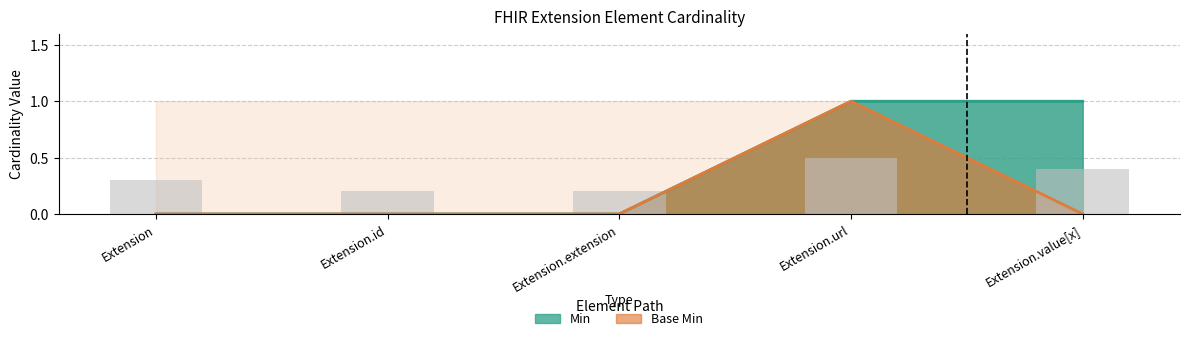

What is the difference between the second highest and minimum values in the Min series?

1